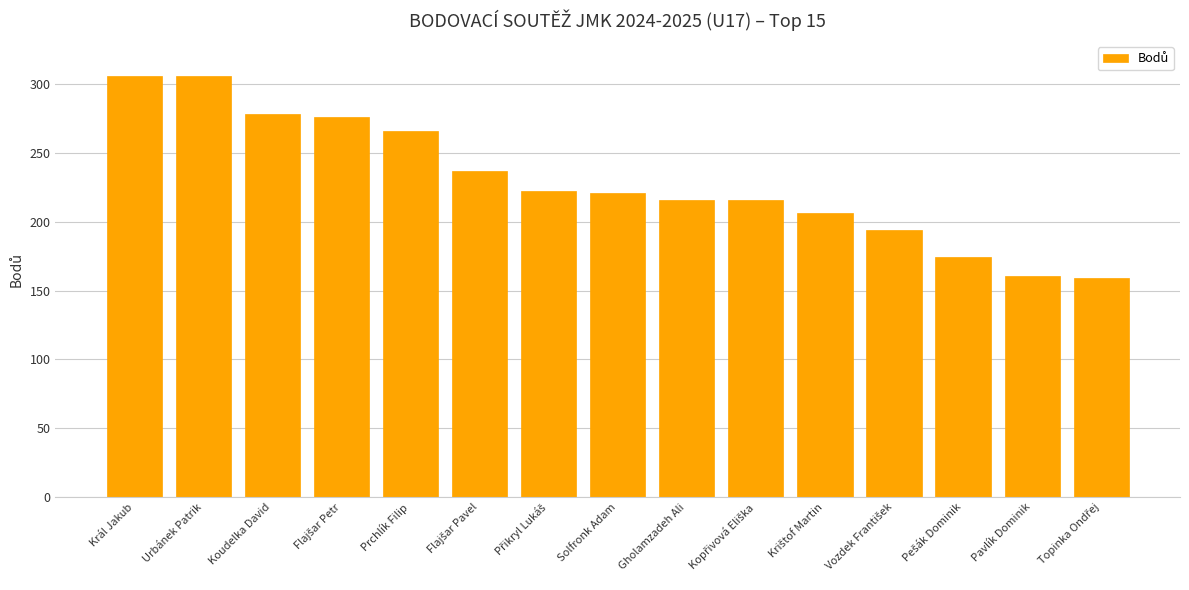

What is the difference between the second highest and second lowest values?

145.5